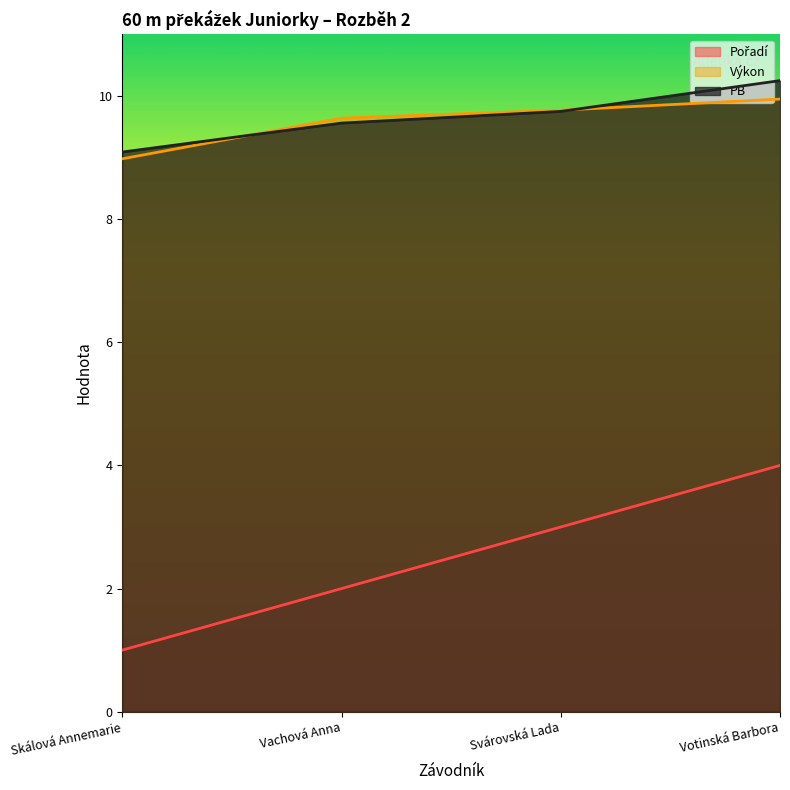

What is the approximate value of Pořadí at Skálová Annemarie?

1.0